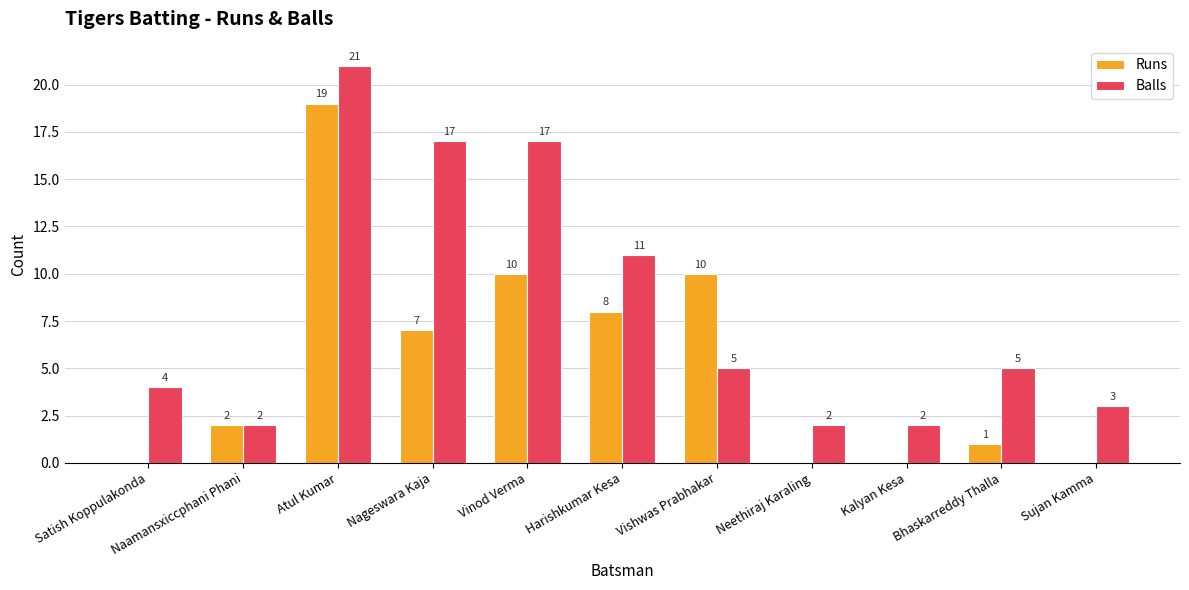

What is the difference between the Runs values at Bhaskarreddy Thalla and Vishwas Prabhakar?

9